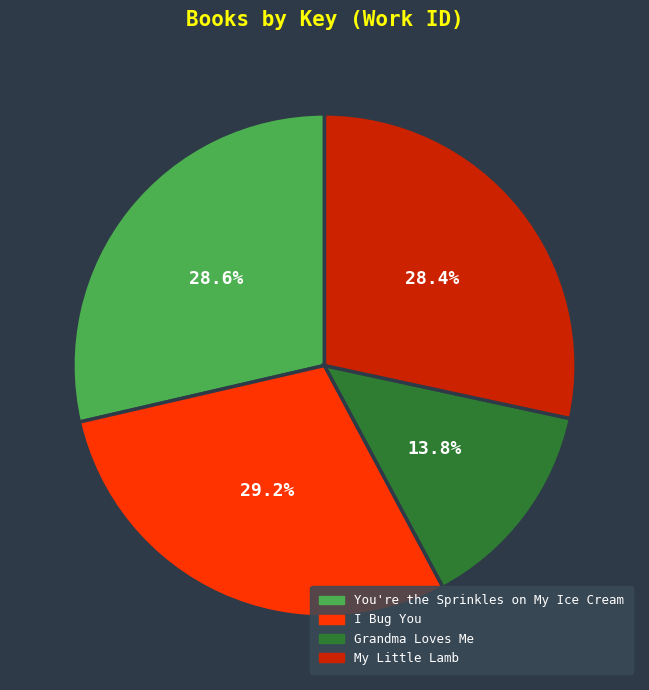

Does I Bug You account for over 50% of the chart?

No